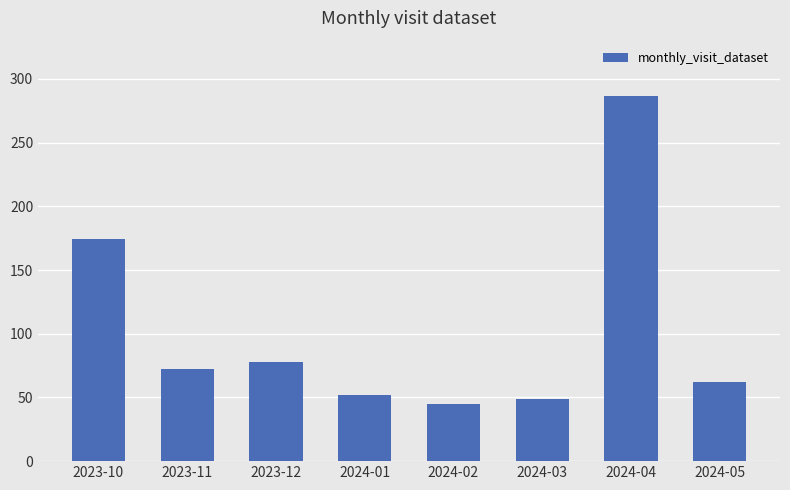

Reading right to left, what are all the values shown in this chart?

2024-05=62	2024-04=287	2024-03=49	2024-02=45	2024-01=52	2023-12=78	2023-11=72	2023-10=174